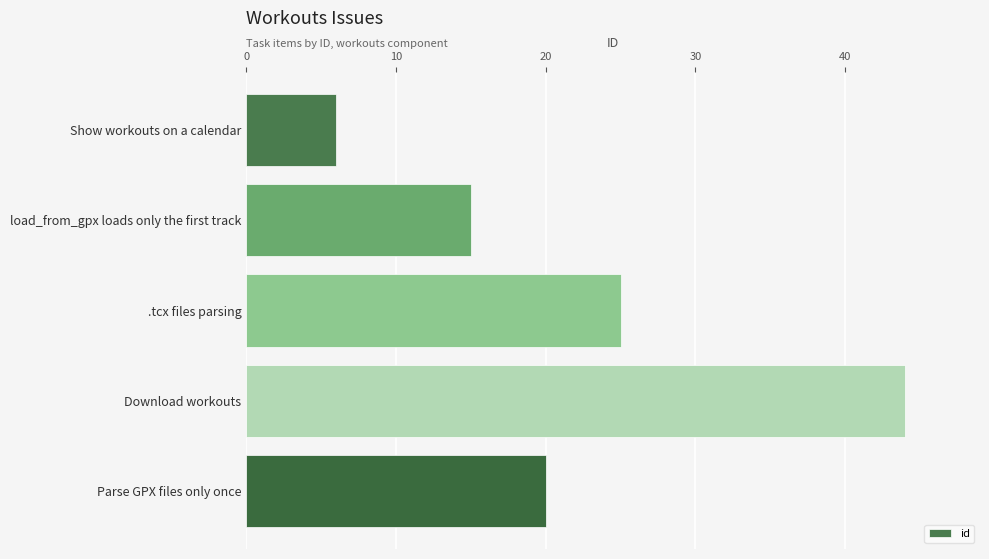

Reading top to bottom, list all the values displayed in this chart.

Show workouts on a calendar=6	load_from_gpx loads only the first track=15	.tcx files parsing=25	Download workouts=44	Parse GPX files only once=20